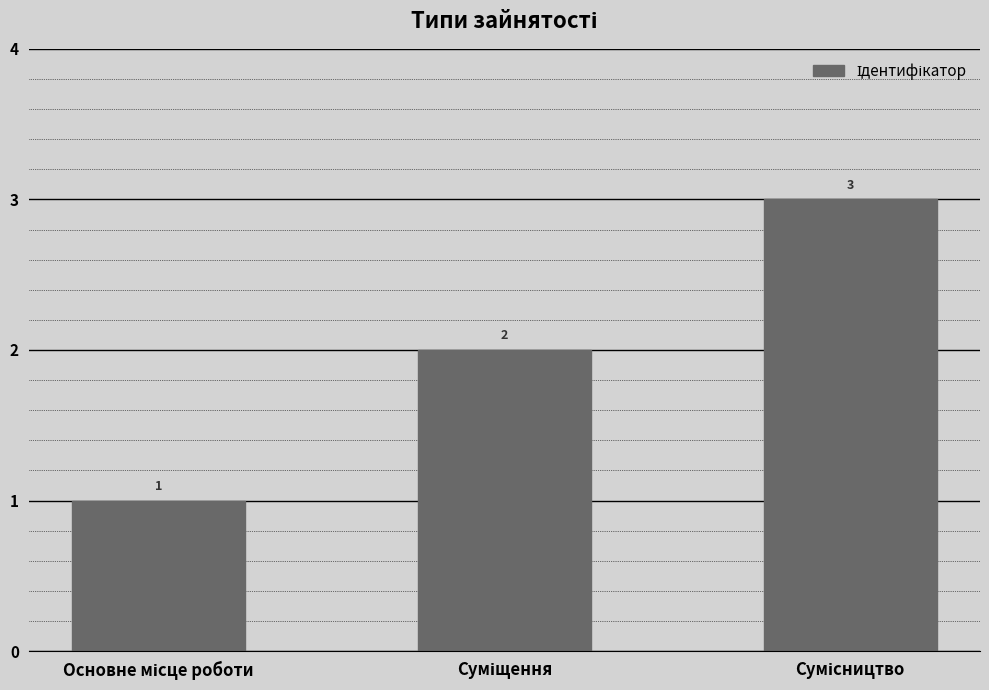

Count the number of categories in the chart.

3